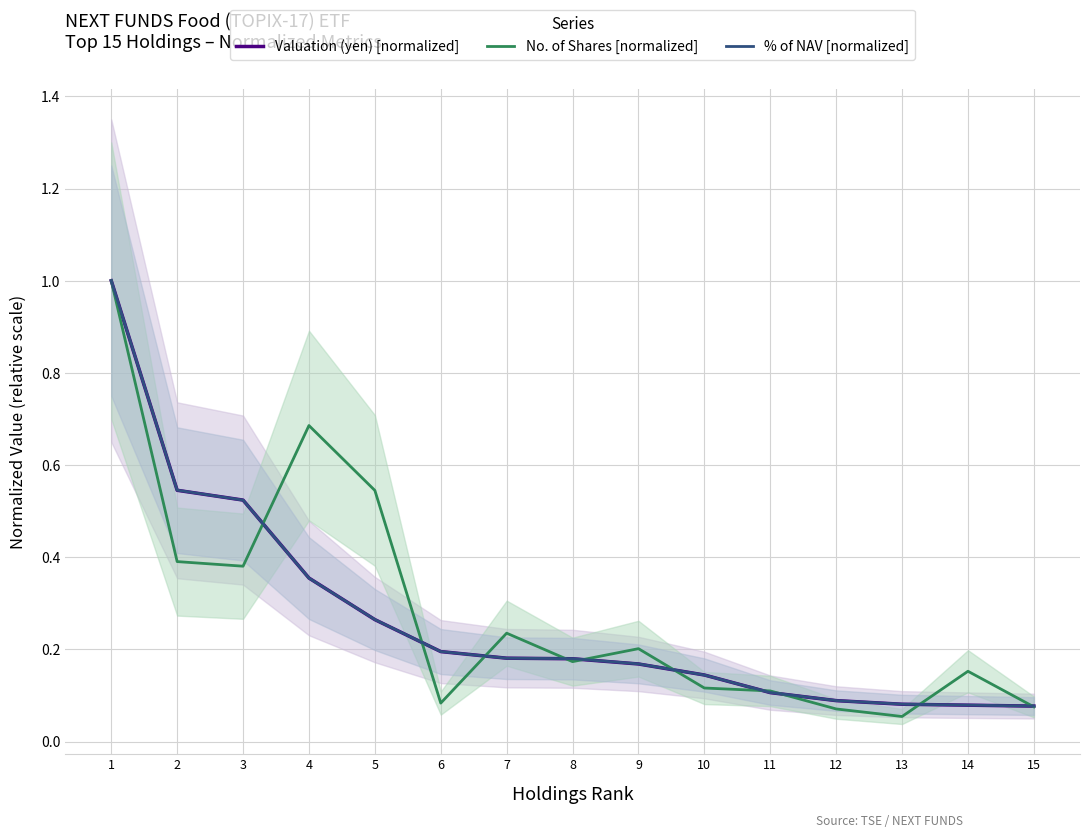

The No. of Shares [normalized] series shows 0.5 at 5. True or false?

True